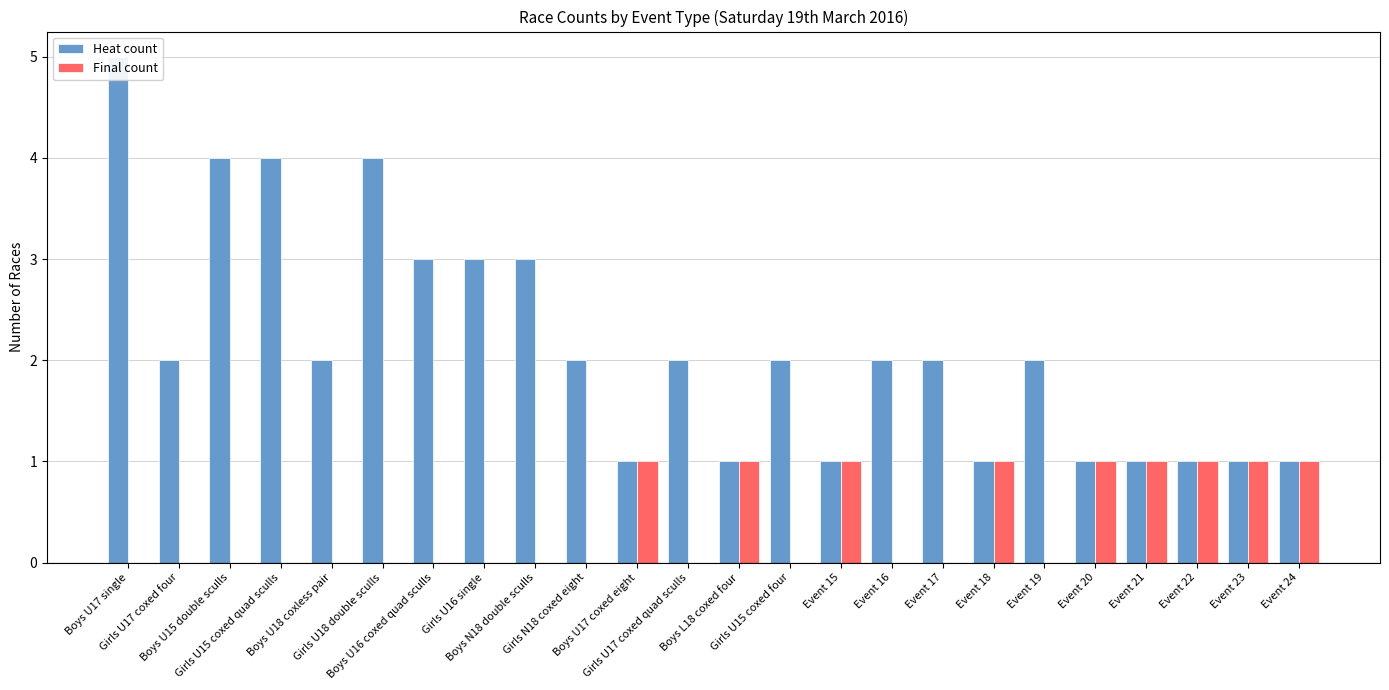

Reading left to right, transcribe all the data shown in this chart.

Heat count: Boys U17 single=5	Girls U17 coxed four=2	Boys U15 double sculls=4	Girls U15 coxed quad sculls=4	Boys U18 coxless pair=2	Girls U18 double sculls=4	Boys U16 coxed quad sculls=3	Girls U16 single=3	Boys N18 double sculls=3	Girls N18 coxed eight=2	Boys U17 coxed eight=1	Girls U17 coxed quad sculls=2	Boys L18 coxed four=1	Girls U15 coxed four=2	Event 15=1	Event 16=2	Event 17=2	Event 18=1	Event 19=2	Event 20=1	Event 21=1	Event 22=1	Event 23=1	Event 24=1
Final count: Boys U17 single=0	Girls U17 coxed four=0	Boys U15 double sculls=0	Girls U15 coxed quad sculls=0	Boys U18 coxless pair=0	Girls U18 double sculls=0	Boys U16 coxed quad sculls=0	Girls U16 single=0	Boys N18 double sculls=0	Girls N18 coxed eight=0	Boys U17 coxed eight=1	Girls U17 coxed quad sculls=0	Boys L18 coxed four=1	Girls U15 coxed four=0	Event 15=1	Event 16=0	Event 17=0	Event 18=1	Event 19=0	Event 20=1	Event 21=1	Event 22=1	Event 23=1	Event 24=1